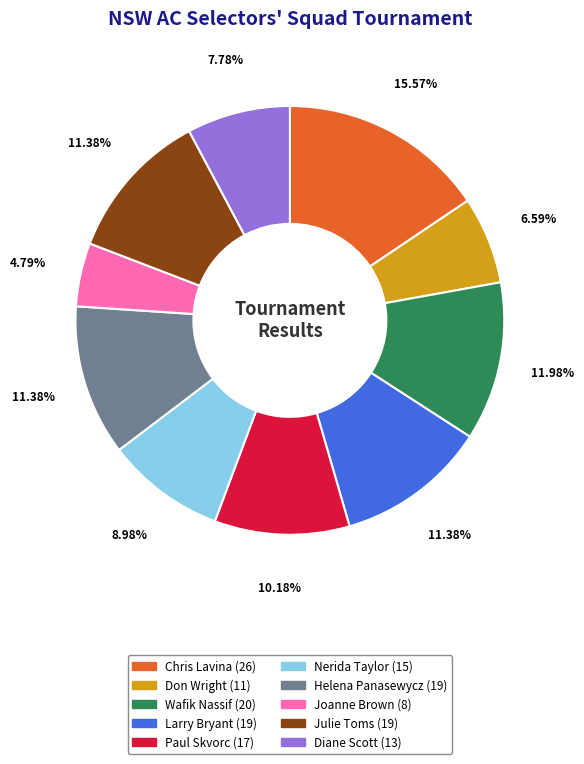

What percentage do Wafik Nassif and Chris Lavina together represent?

27.5%